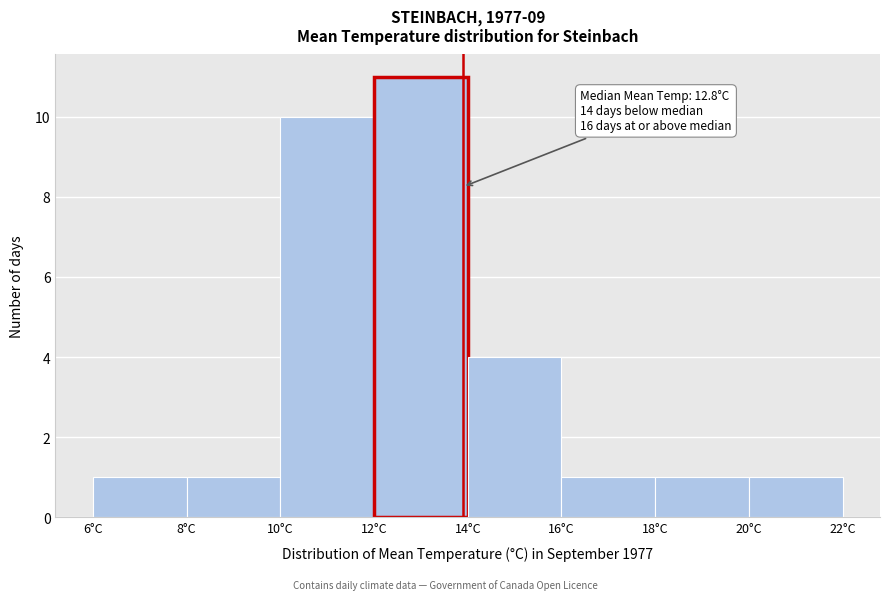

Over which range of the x-axis is the bar tallest?

12 to 14